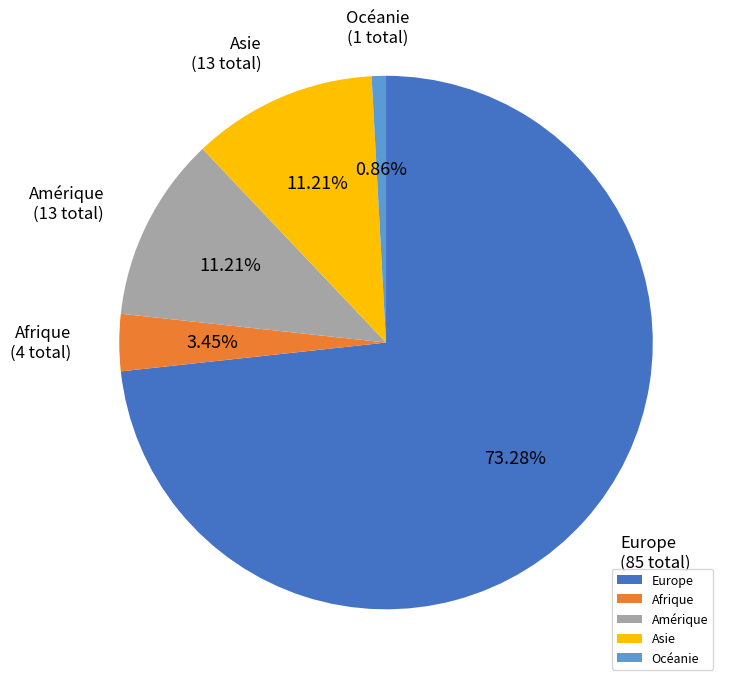

Which has a higher value, Océanie or Afrique?

Afrique